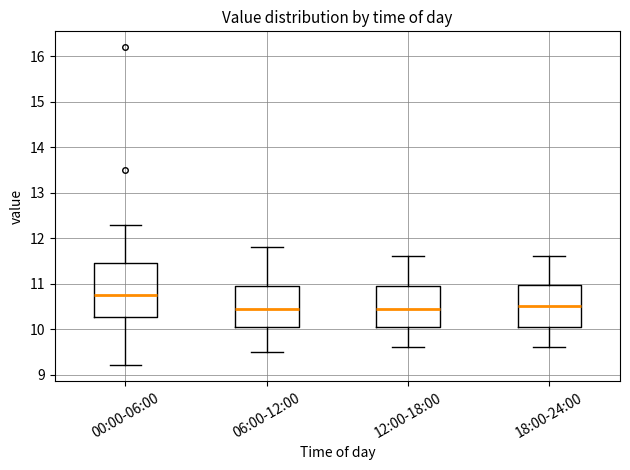

Comparing the boxes themselves (not the whiskers), which one is the tallest?

00:00-06:00